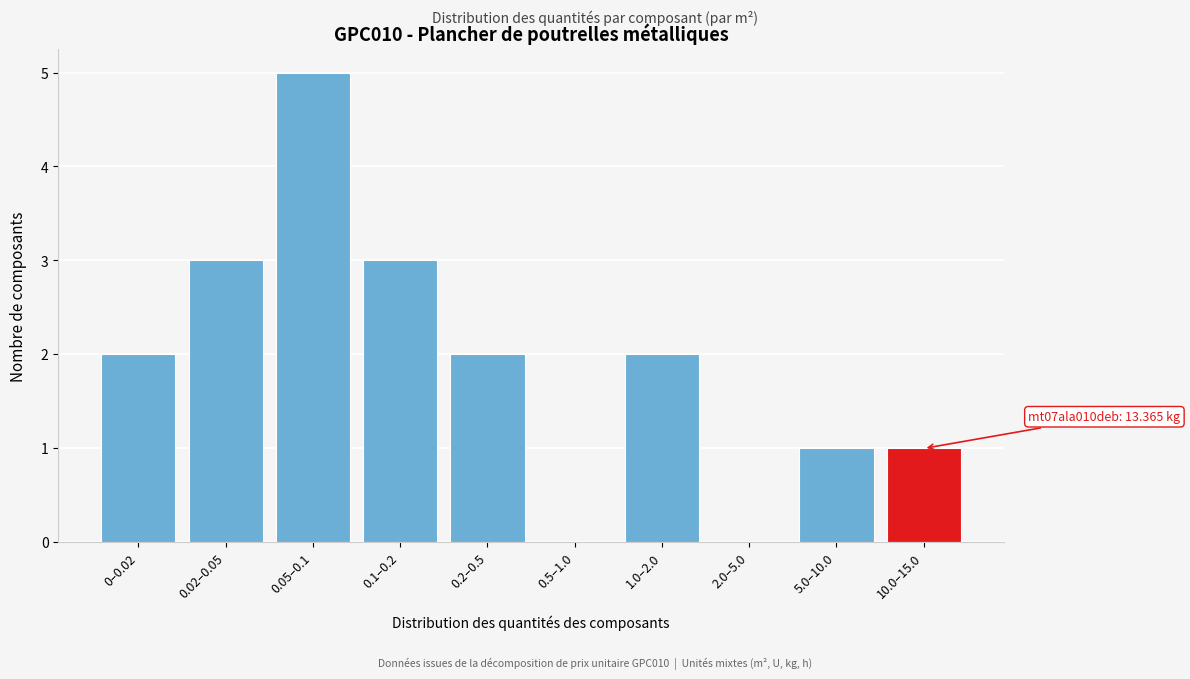

Reading right to left, transcribe all the data shown in this chart.

10.0–15.0=1	5.0–10.0=1	2.0–5.0=0	1.0–2.0=2	0.5–1.0=0	0.2–0.5=2	0.1–0.2=3	0.05–0.1=5	0.02–0.05=3	0–0.02=2